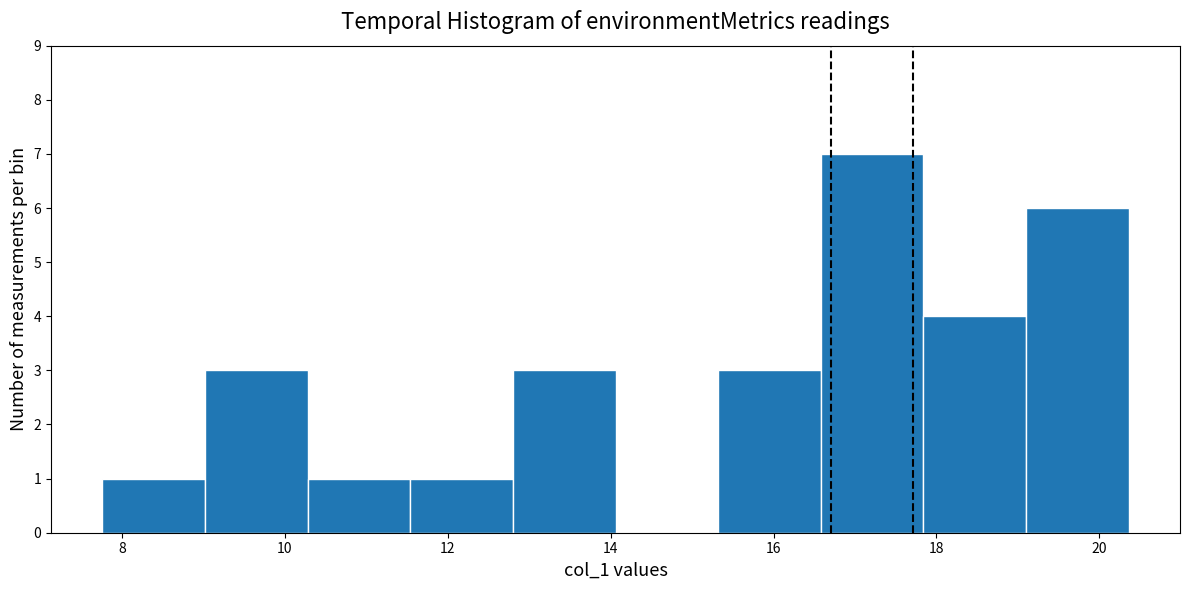

Reading left to right, list every bar in this chart as the range it spans on the x-axis followed by its height. Neither the bar edges nor the heights are printed on the chart, so give them approximately, as read against the axes.

7.76 to 9.02: 1
9.02 to 10.28: 3
10.28 to 11.54: 1
11.54 to 12.80: 1
12.80 to 14.06: 3
14.06 to 15.32: 0
15.32 to 16.58: 3
16.58 to 17.84: 7
17.84 to 19.10: 4
19.10 to 20.36: 6